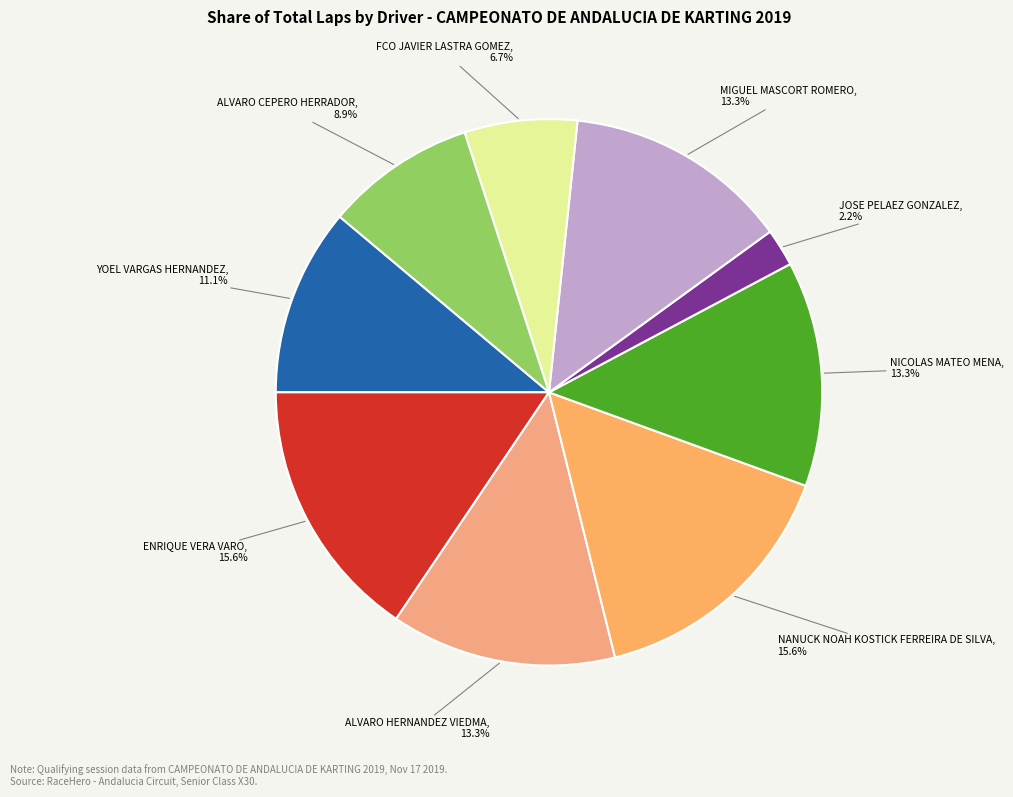

How many segments does this pie chart have?

9